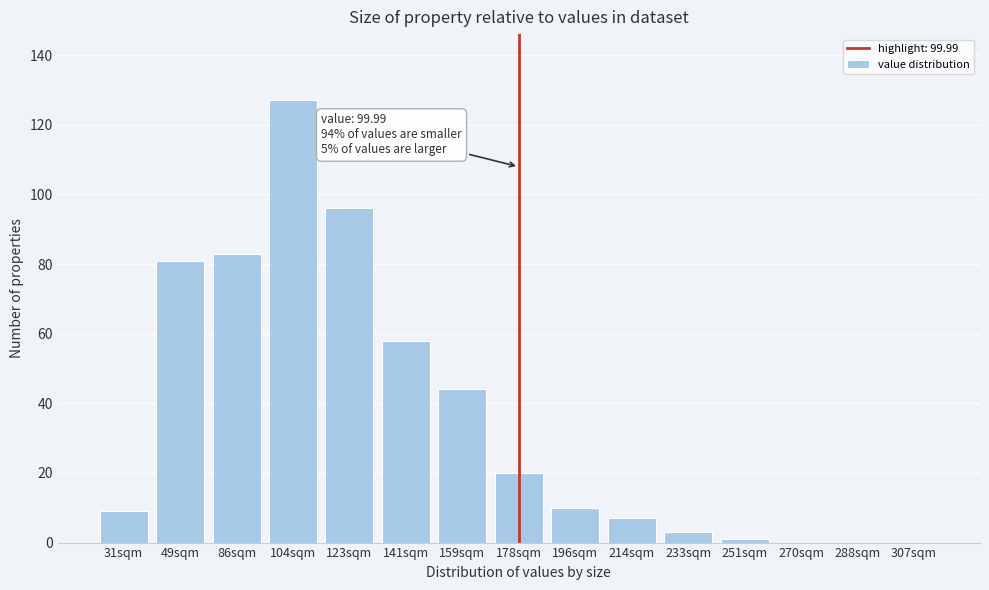

Reading left to right, extract all data points from this chart.

31sqm=9	49sqm=81	86sqm=83	104sqm=127	123sqm=96	141sqm=58	159sqm=44	178sqm=20	196sqm=10	214sqm=7	233sqm=3	251sqm=1	270sqm=0	288sqm=0	307sqm=0